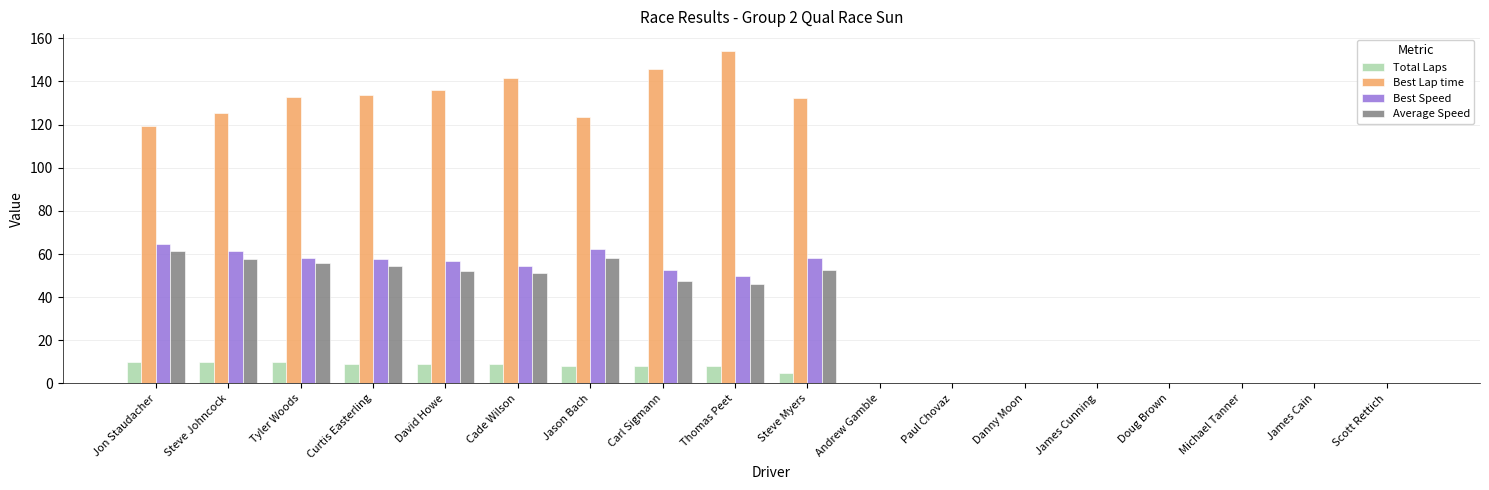

Which series changed the most between Steve Johncock and Scott Rettich?

Best Lap time